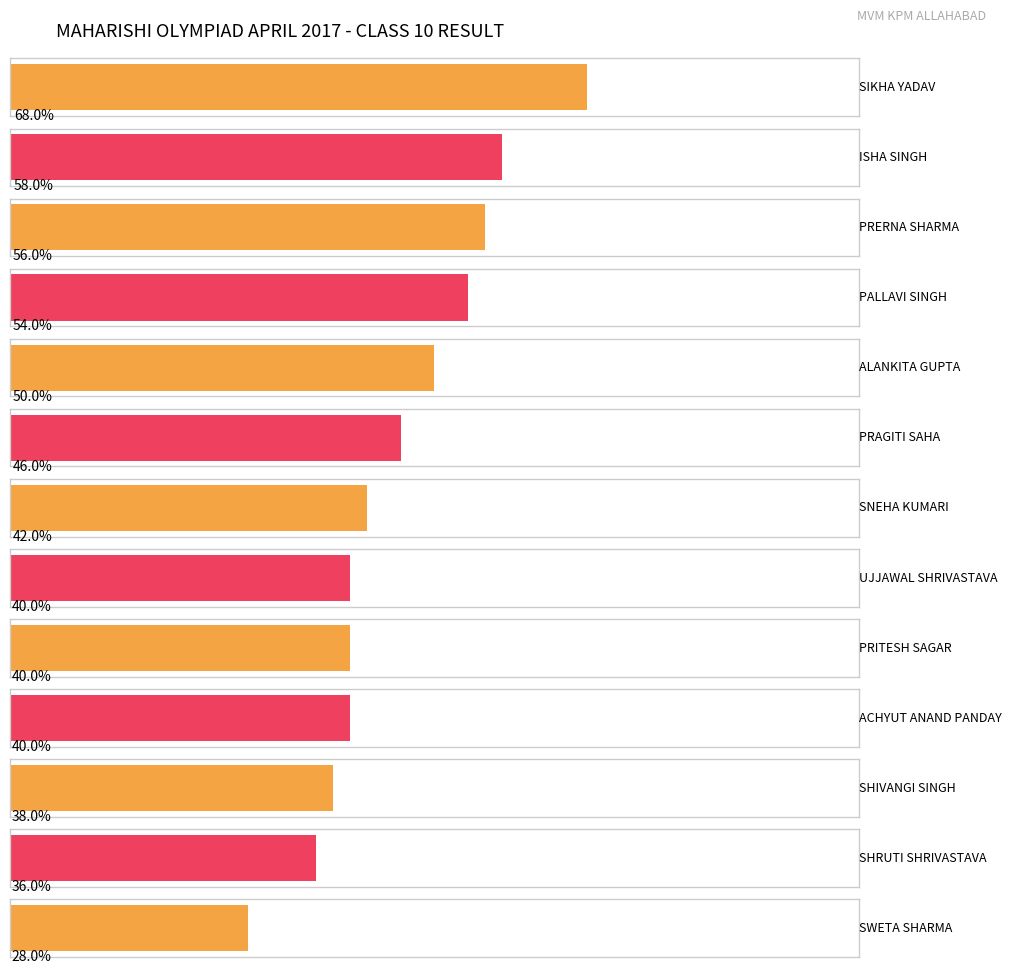

What is the maximum value shown in the chart?

68